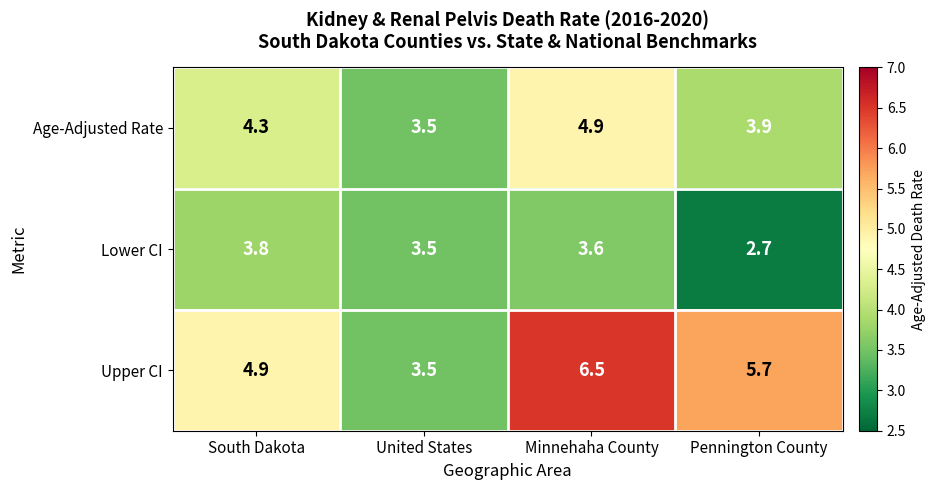

Which series changed the most between South Dakota and United States?

Upper CI